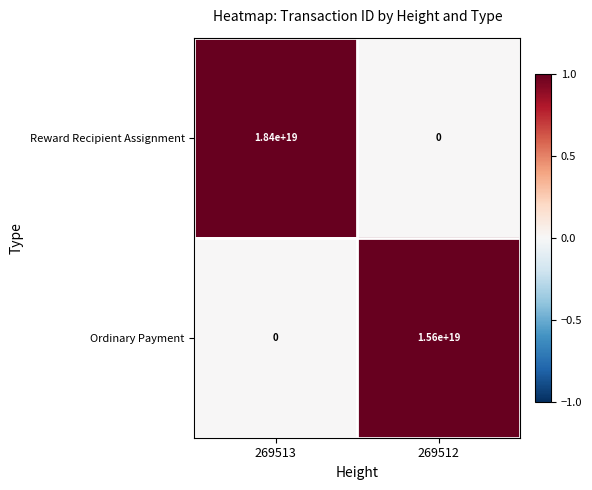

True or false: Ordinary Payment has a value of 0 at 269513.

True